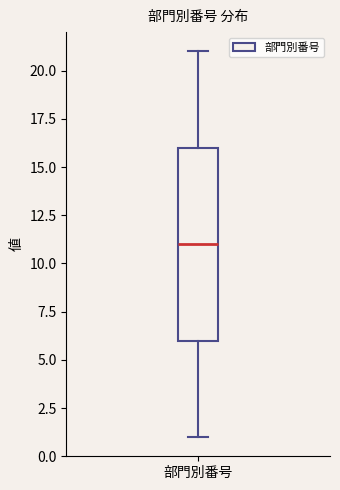

Read this box plot against the y-axis: the position of the median line, the range covered by the box, and the ends of both whiskers. The values are not printed on the chart, so give them approximately, as read against the axis.

median 11, box 6 to 16, whiskers 1 to 21